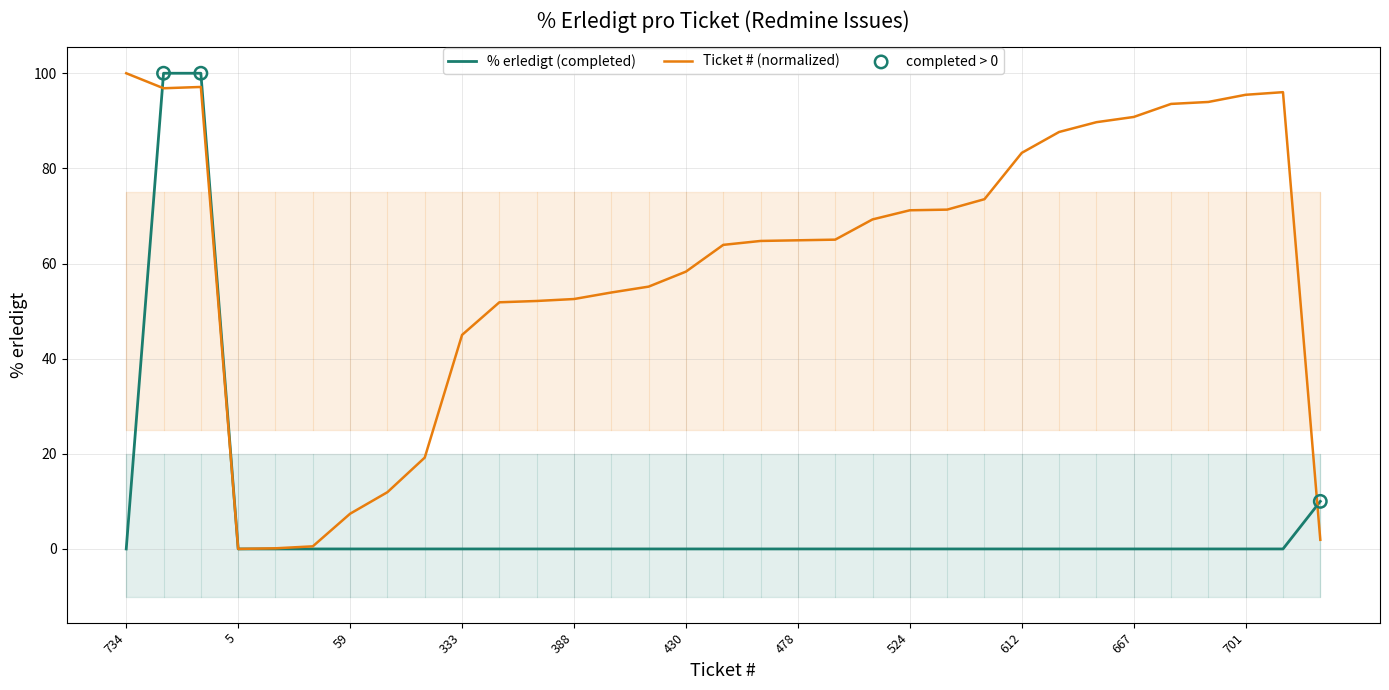

Is the value of Ticket # at 20 greater than the value of % erledigt (completed) at 20?

Yes